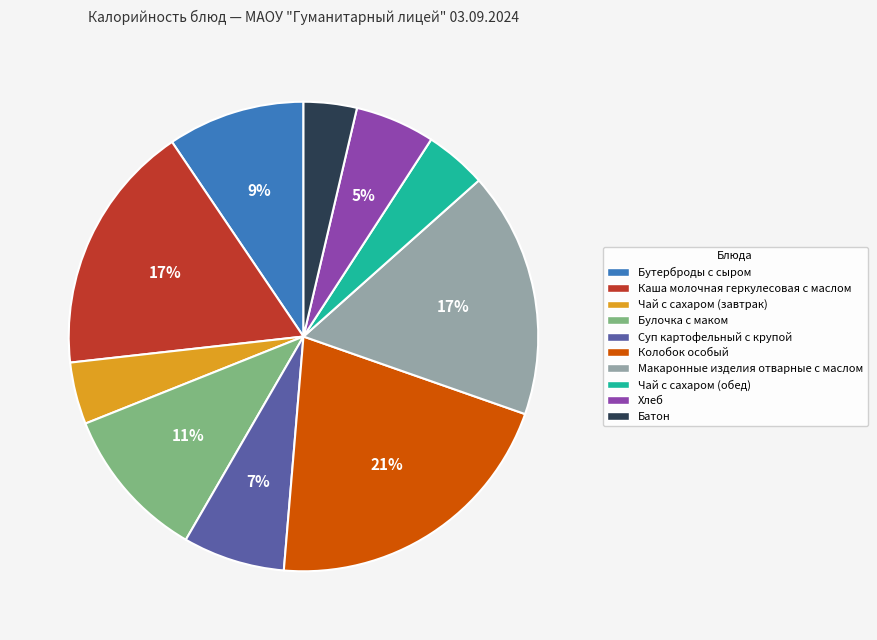

The Суп картофельный с крупой slice represents 18% of the pie. True or false?

False